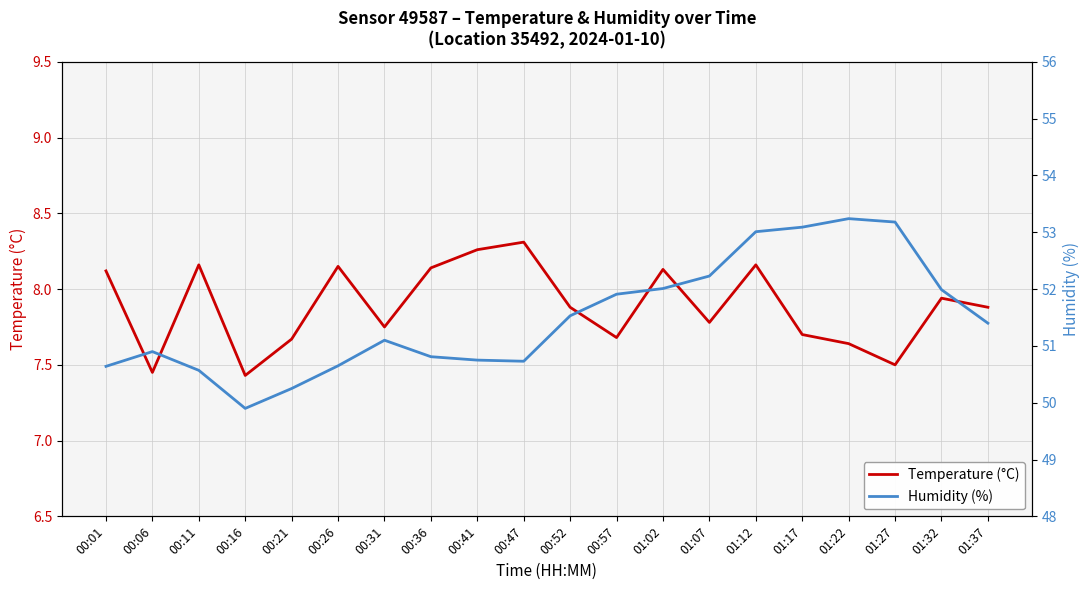

Which has a higher value, 01:07 or 01:17?

01:07